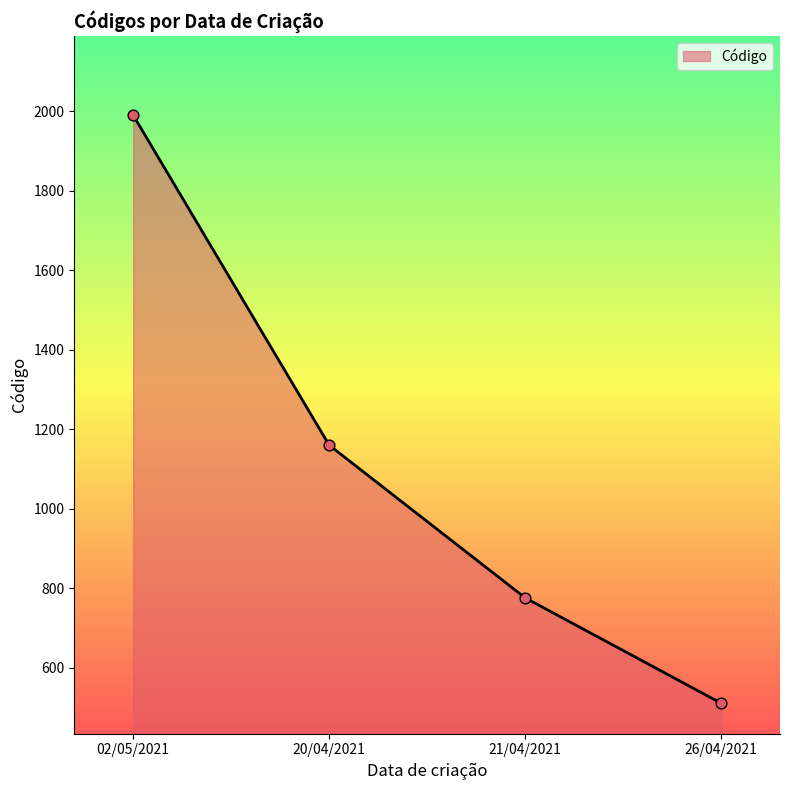

Between 20/04/2021 and 02/05/2021, which is larger?

02/05/2021